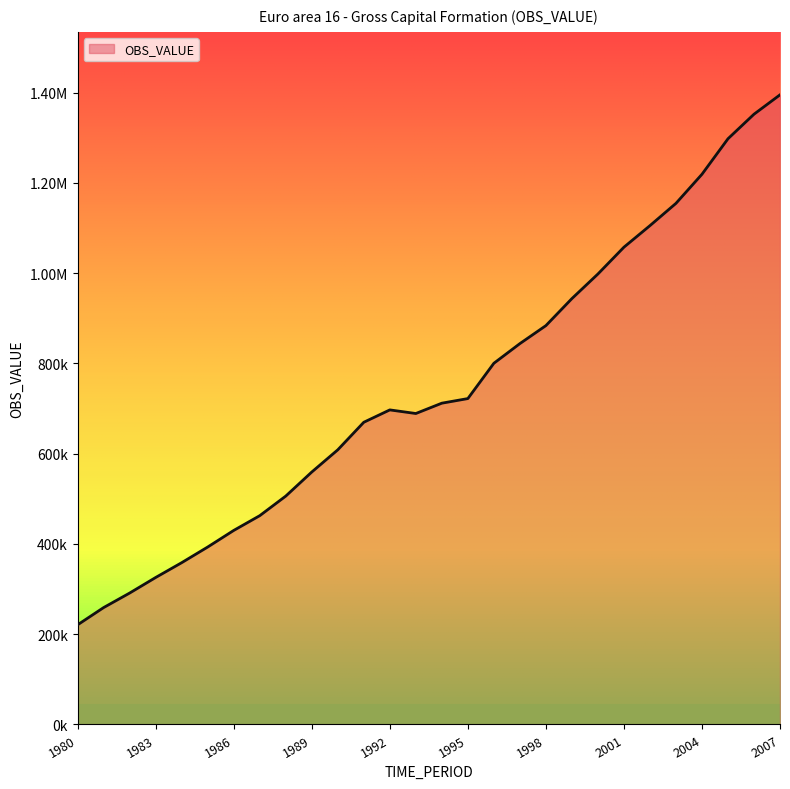

Does the chart display data point markers on the line(s)?

No